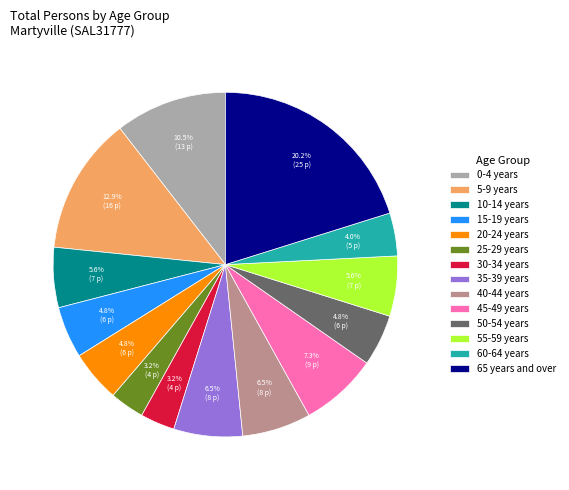

To the nearest percent, what is the average slice percentage?

7%